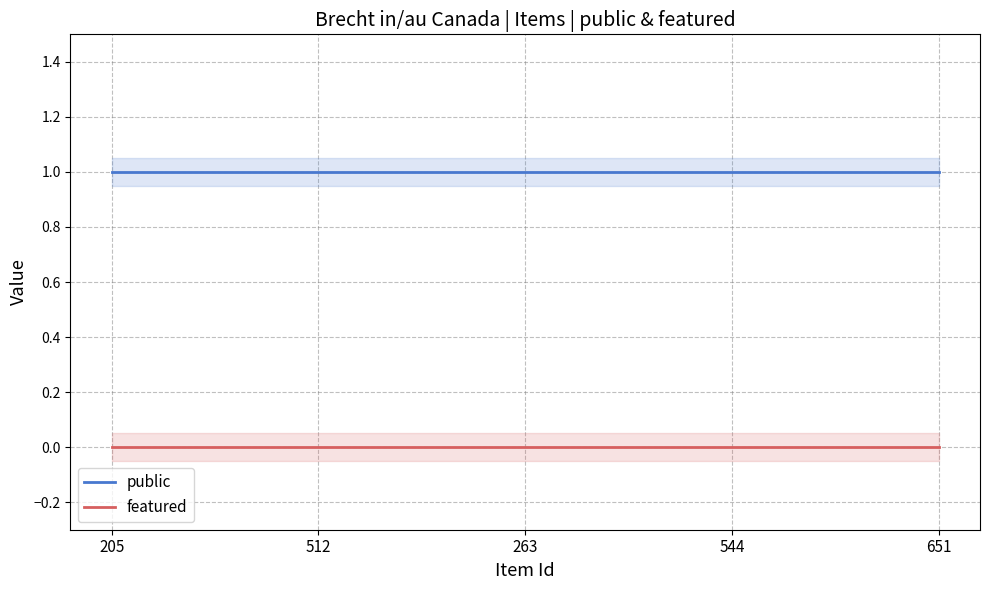

How many data points does each series have?

5